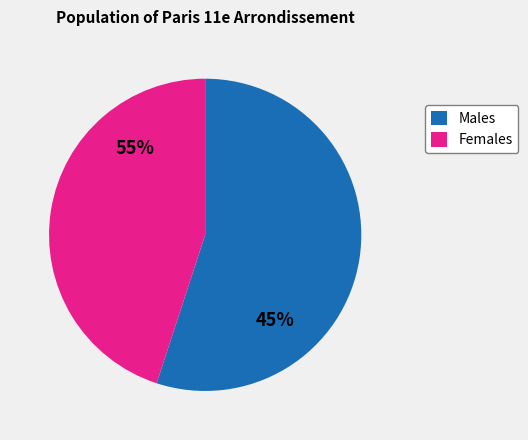

Do 60 and 239 together represent more than half of the pie?

No